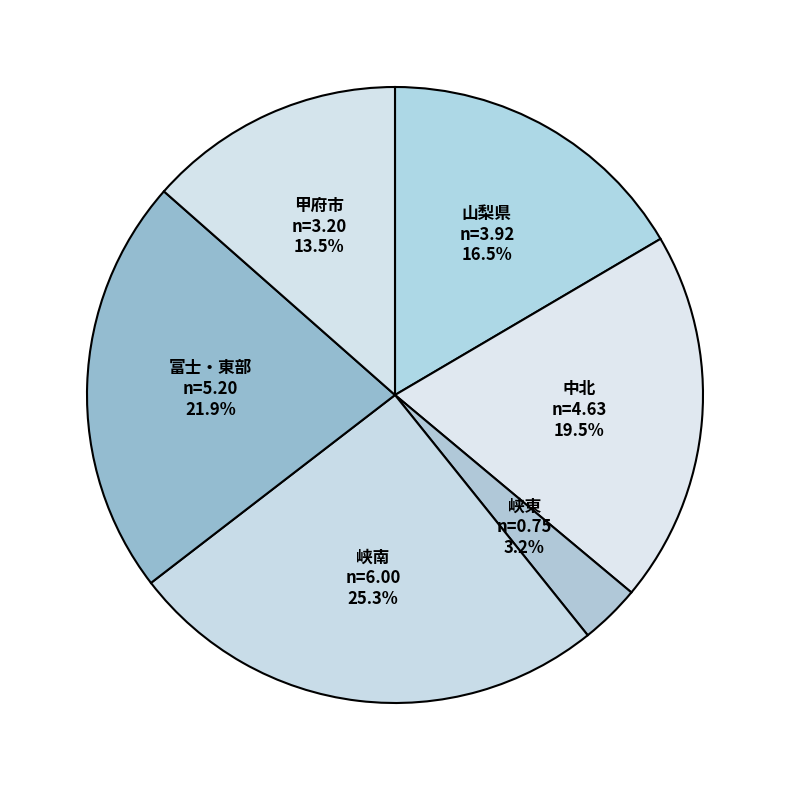

Is there a majority slice in this chart?

No